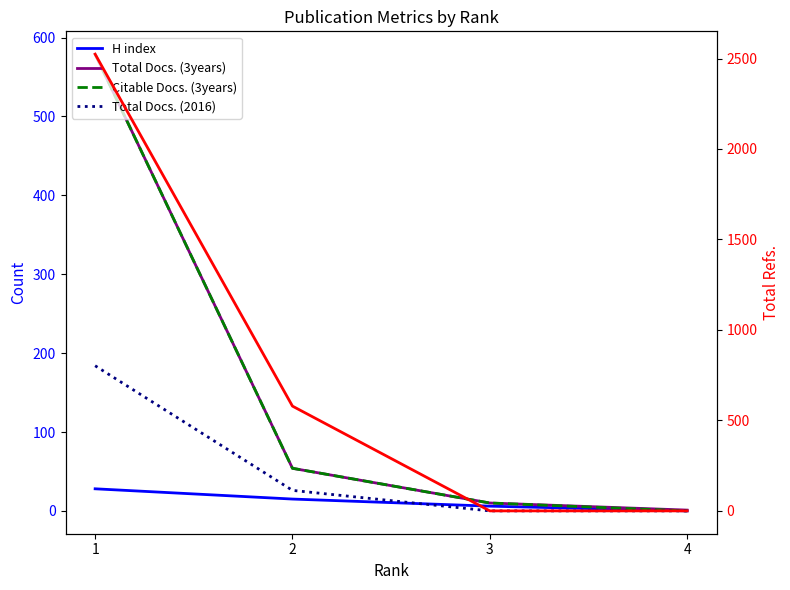

At 4, list the series in order from smallest to largest.

H index, Citable Docs. (3years), Total Docs. (2016), Total Refs., Total Docs. (3years)